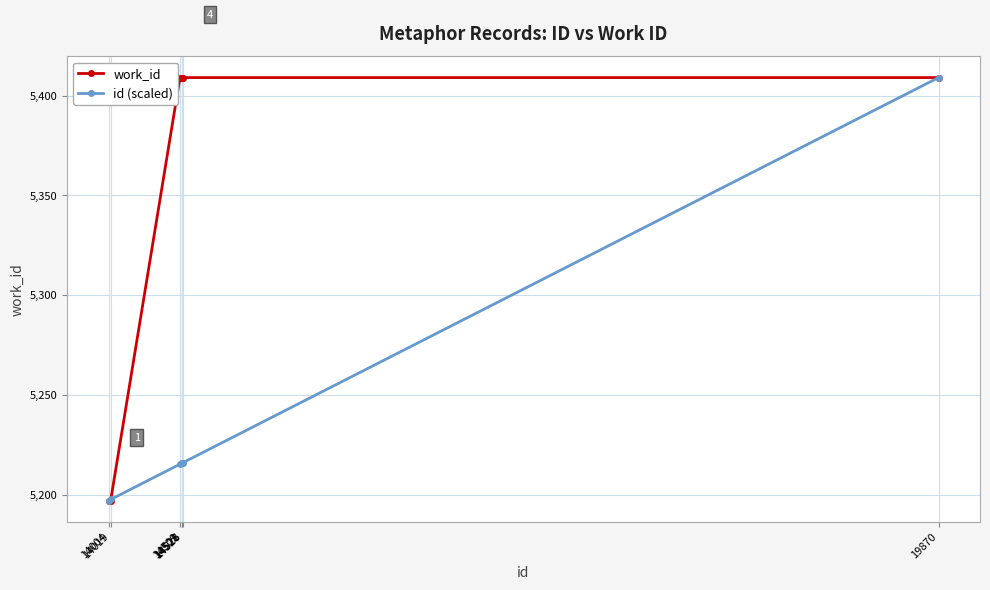

What is the difference between the highest and lowest values at 14526?

193.1